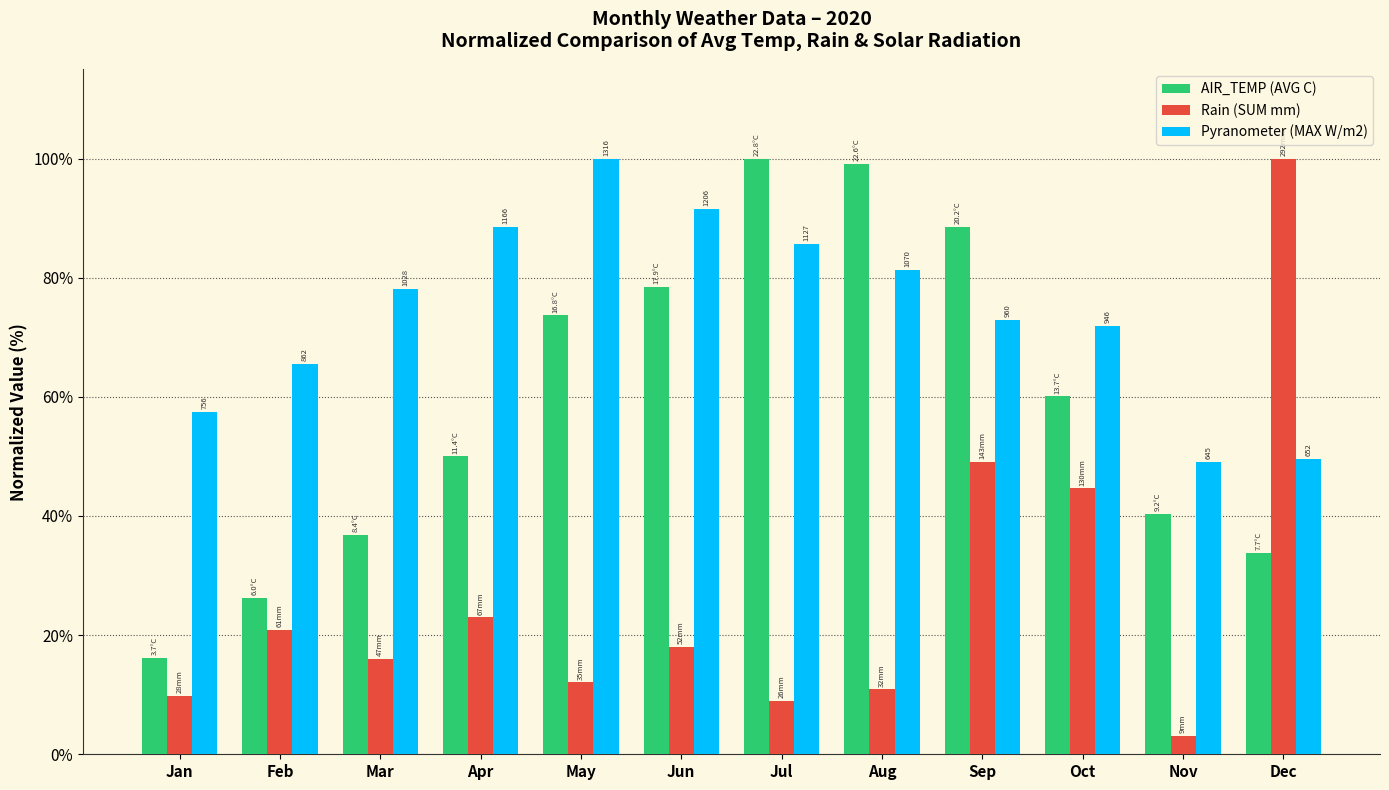

What is the lowest value of the Rain (SUM mm) series?

3.1